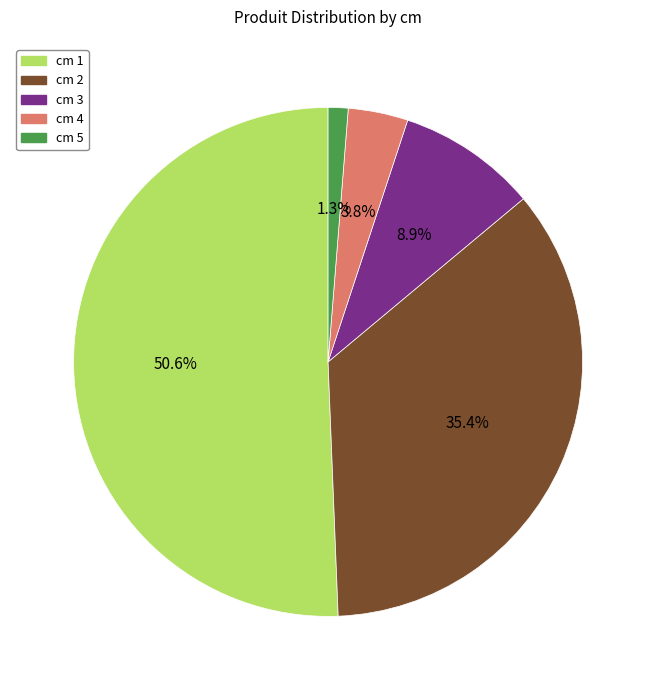

What percentage do cm 1 and cm 3 together represent?

59.5%